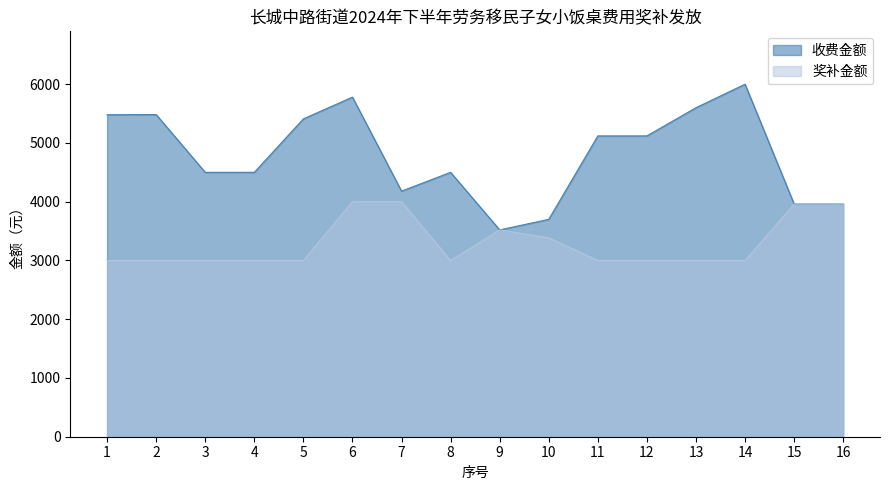

Which category has the highest value in the 收费金额 series?

14